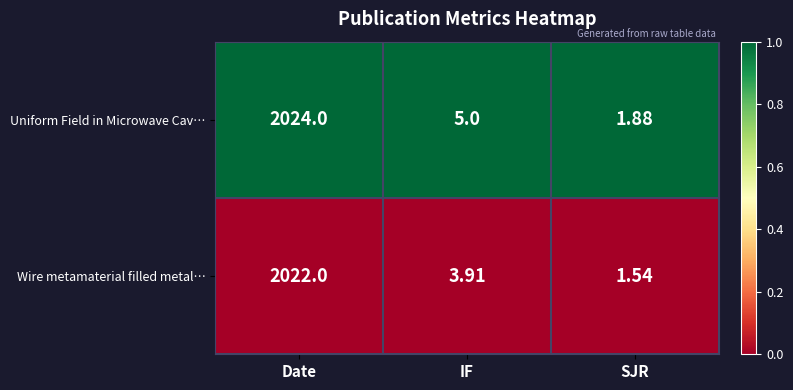

Between IF and SJR, which series saw the biggest shift?

Uniform Field in Microwave Cav…